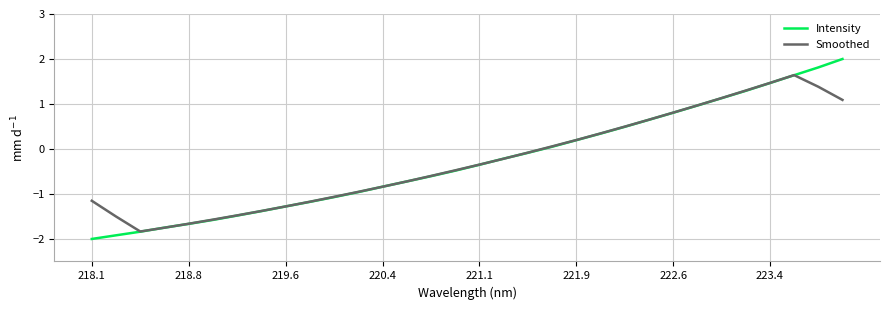

How many values in the Intensity series are below 0?

19